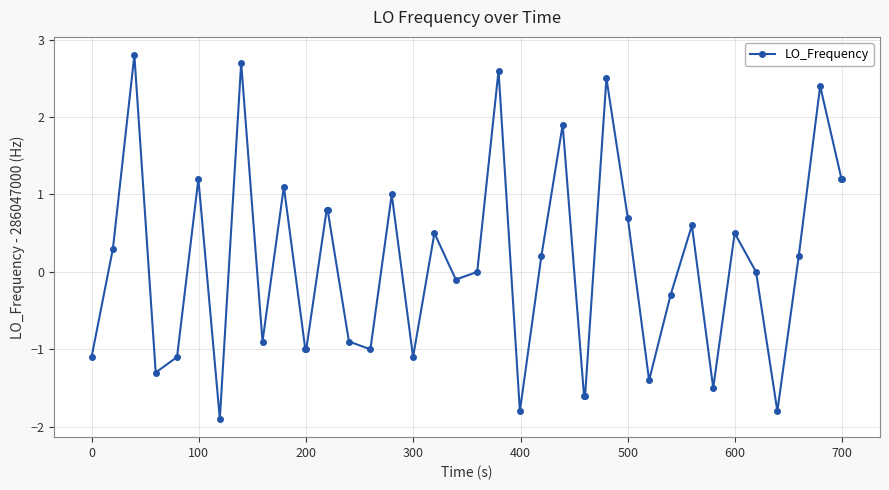

What is the value of the 30th point from the left?

-1.4